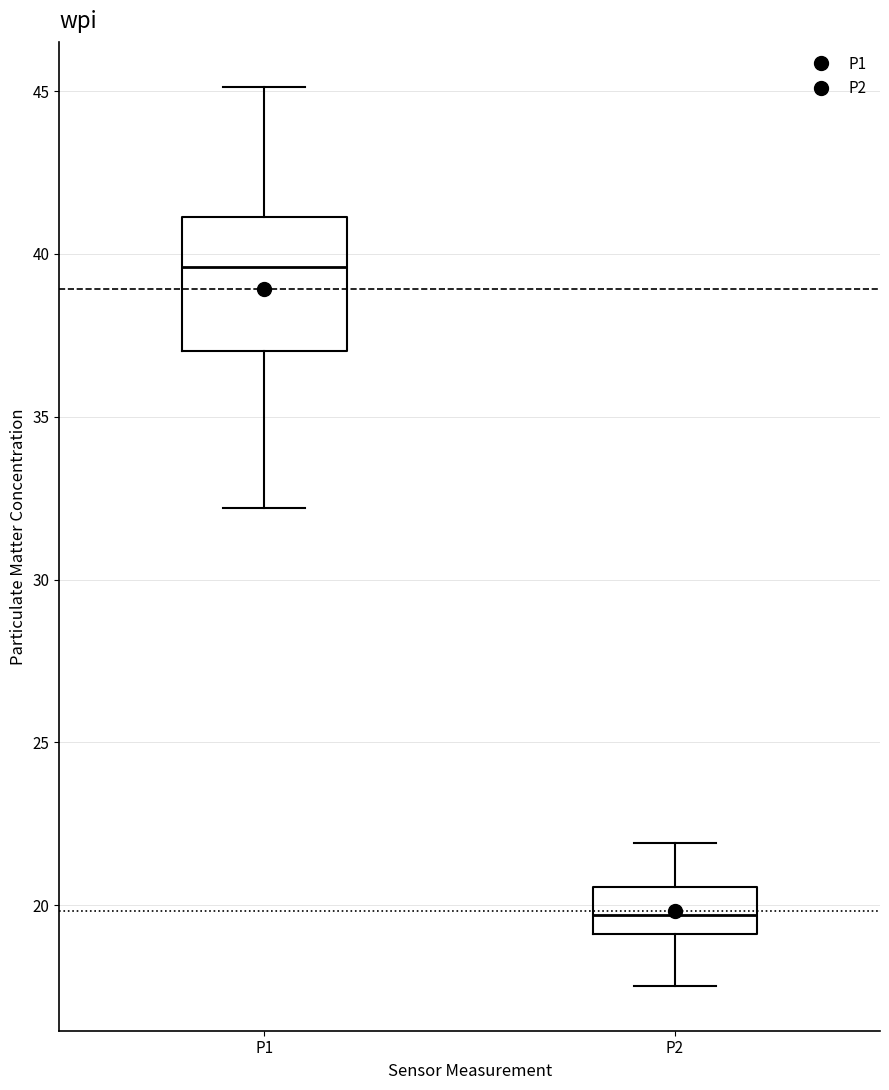

Which box has the lowest median line?

P2